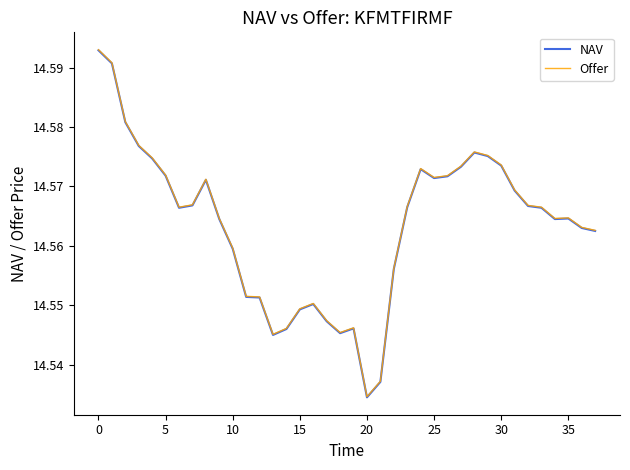

How many categories are shown in the chart?

38